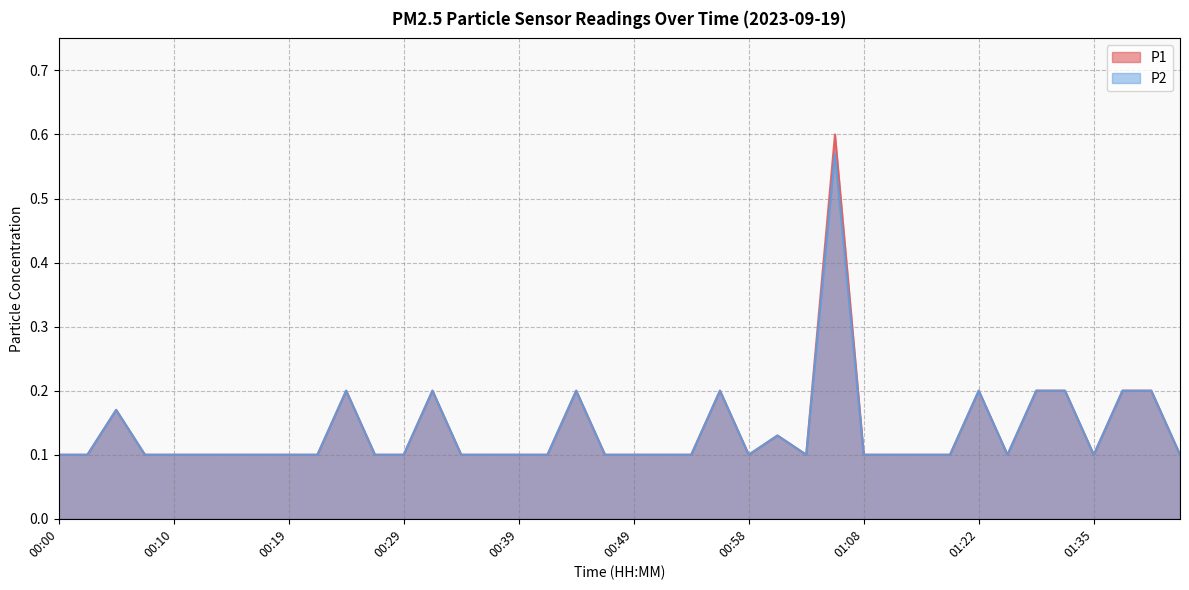

Which category has the lowest value across all series?

00:00